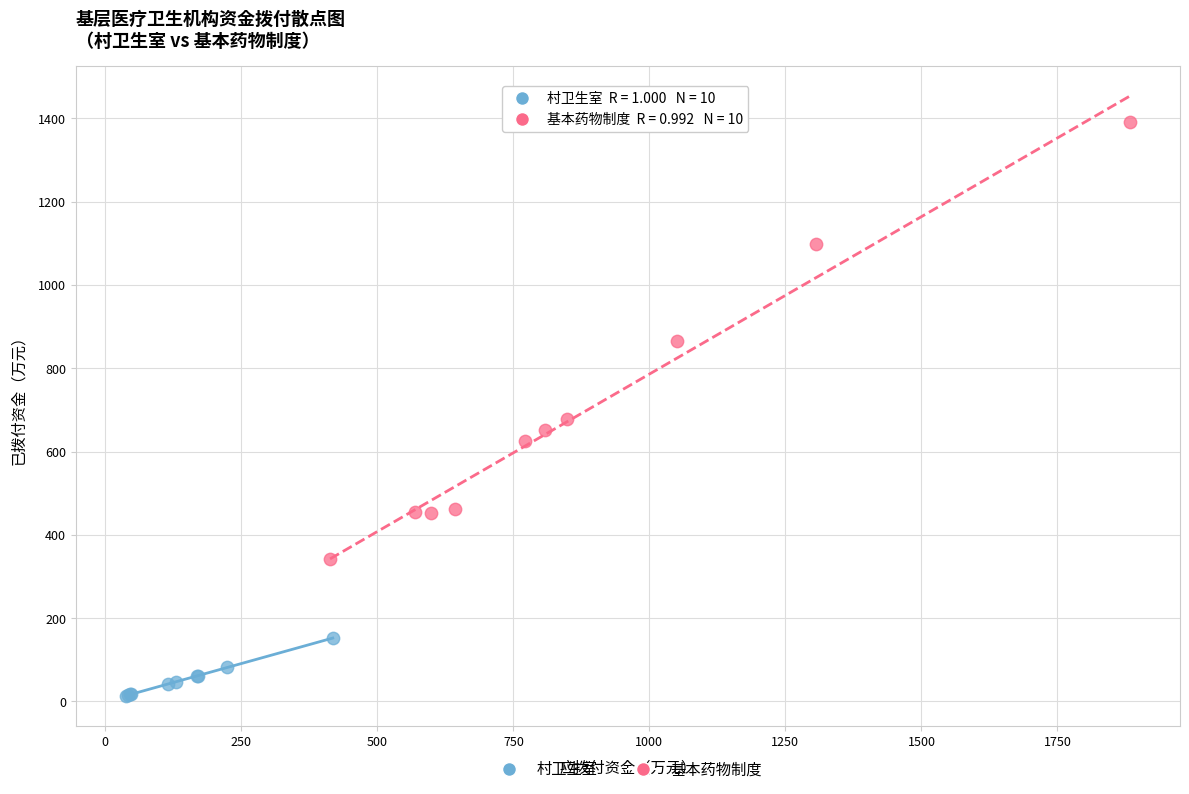

Which series contains the highest Y value?

基本药物制度